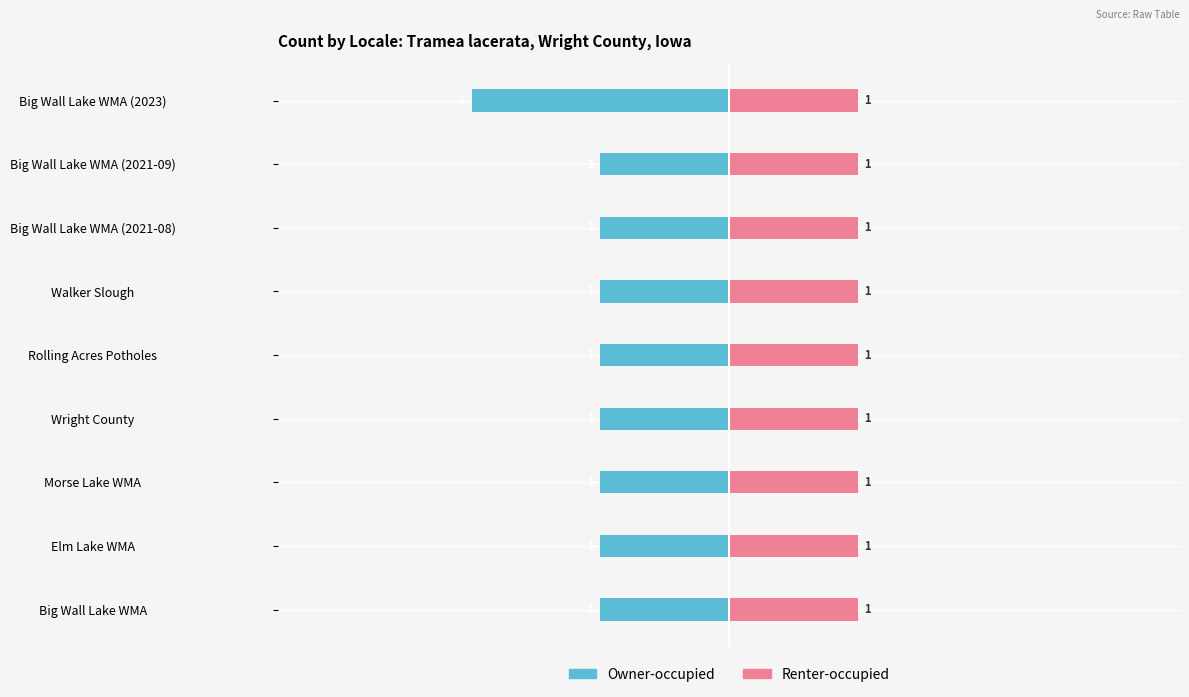

At how many categories does at least one series exceed -1?

9